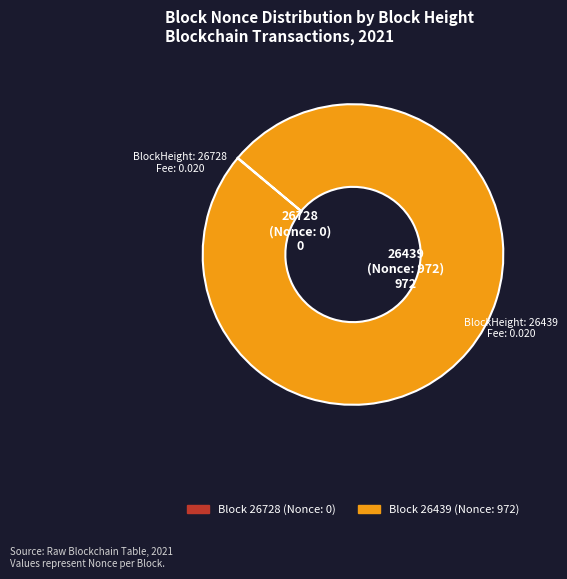

Is there any slice that represents more than half of the pie?

Yes